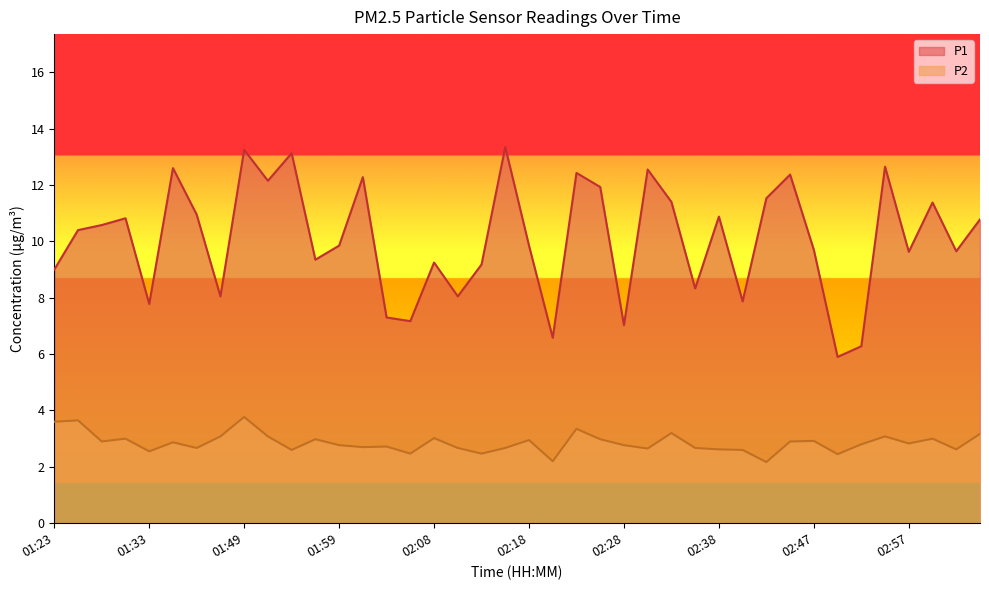

How many interior local valleys does the P2 series have?

13